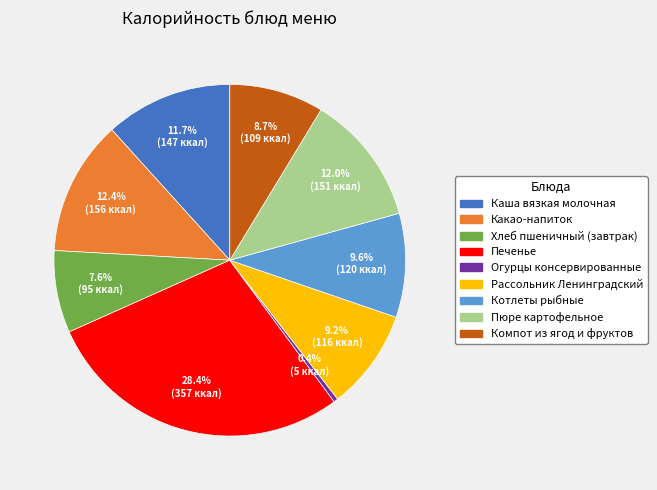

What is the largest slice in the pie chart?

Печенье